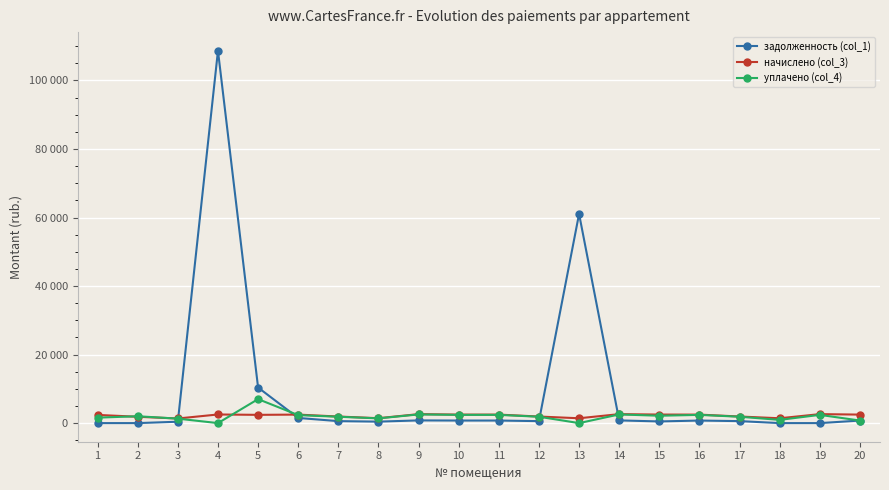

Does the chart display data point markers on the line(s)?

Yes